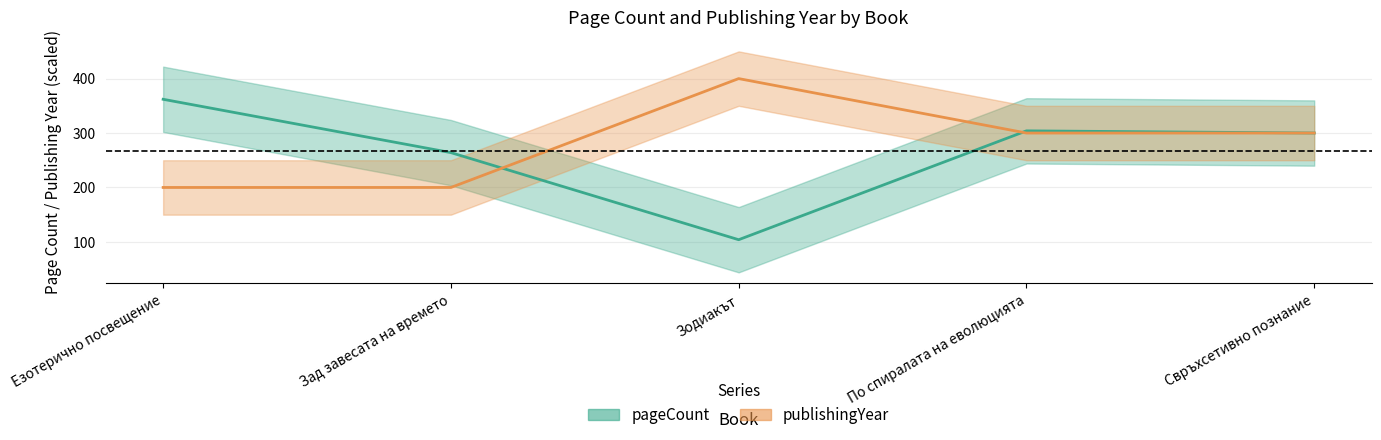

At which label is pageCount closest to 233?

Зад завесата на времето